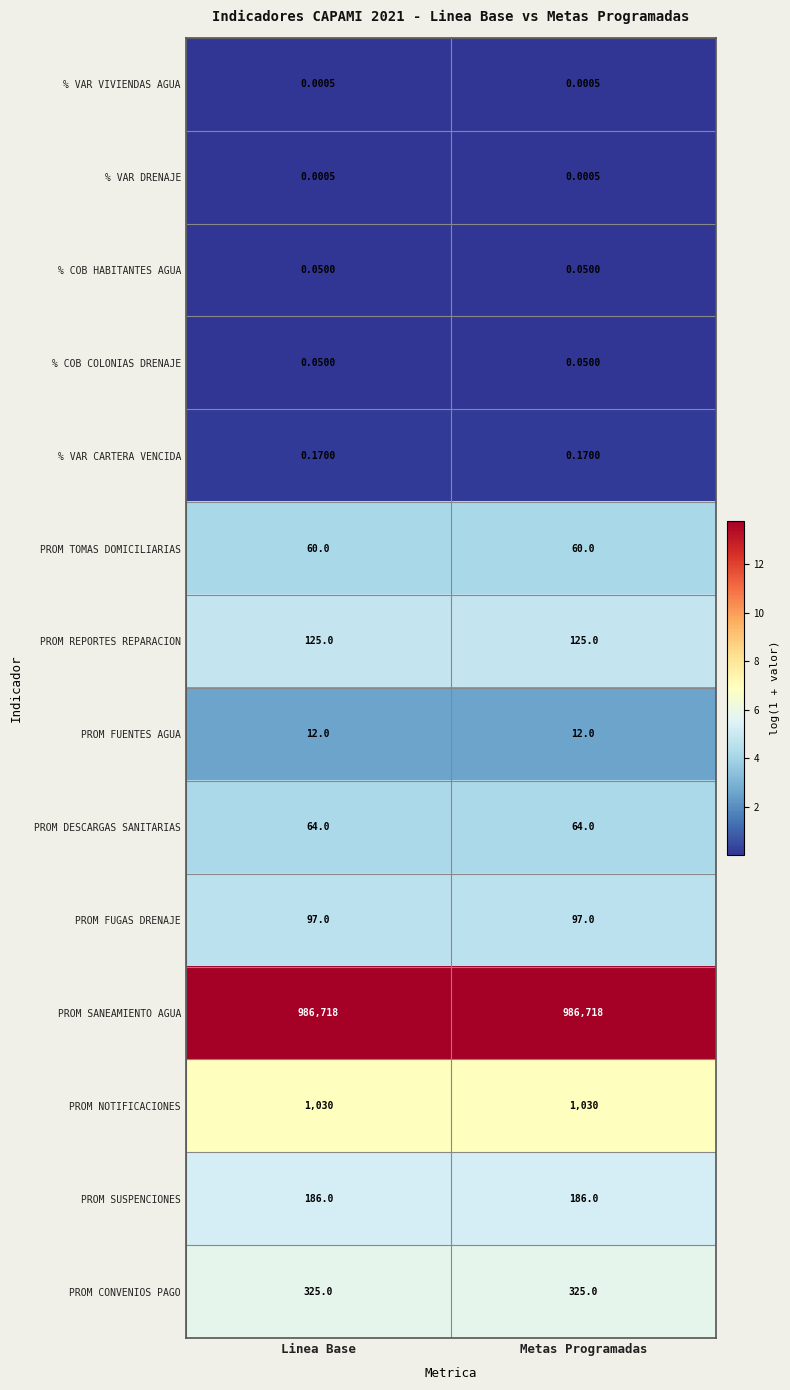

Is the value of % VAR VIVIENDAS AGUA at Linea Base greater than the value of PROM NOTIFICACIONES at Metas Programadas?

No